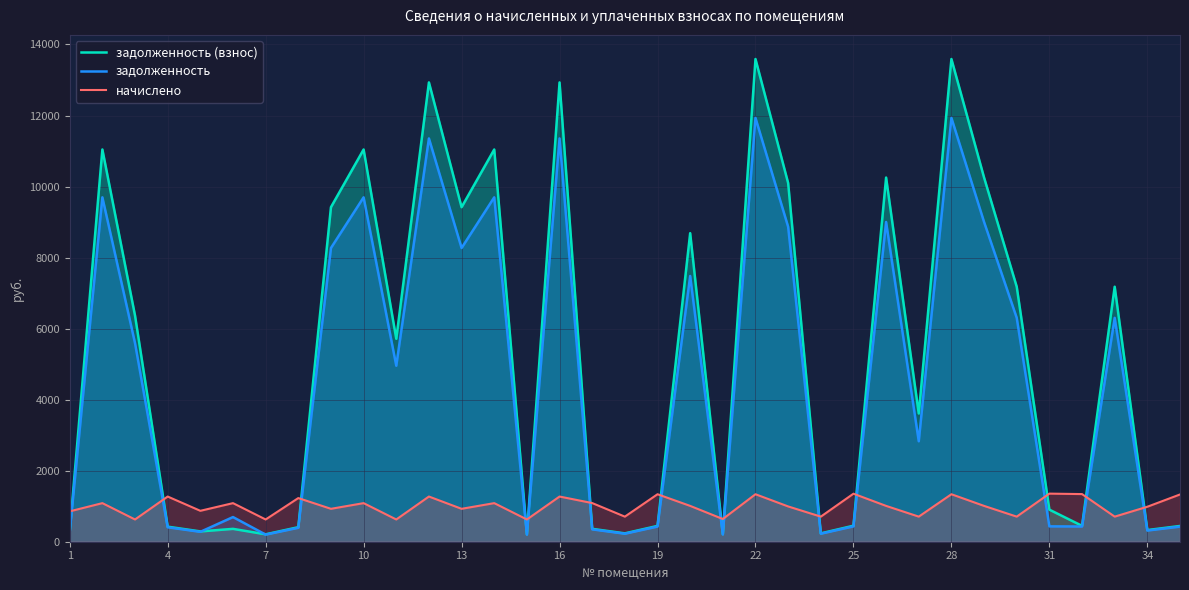

Reading right to left, transcribe all the data shown in this chart.

задолженность (взнос): 443.5	328.3	7179.7	447.1	902.9	7179.7	10253.6	13591.0	3610.2	10253.6	450.7	235.4	10099.9	13591.0	213.1	8687.8	445.7	235.4	362.9	12932.3	208.8	11044.0	9419.3	12932.3	5714.4	11044.0	9419.3	409.7	208.8	362.2	290.2	424.1	6367.3	11044.0	285.1
задолженность: 425.0	314.6	6303.9	428.5	432.6	6303.9	9002.8	11933.0	2828.4	9002.8	431.9	225.6	8867.9	11933.0	204.2	7482.3	427.1	225.6	347.8	11354.7	200.1	9696.8	8270.2	11354.7	4954.9	9696.8	8270.2	392.6	200.1	694.1	278.1	406.4	5590.6	9696.8	273.2
начислено: 1330.6	985.0	706.3	1341.4	1354.3	706.3	1008.7	1337.0	706.3	1008.7	1352.2	706.3	993.6	1337.0	639.4	1008.7	1337.0	706.3	1088.6	1272.2	626.4	1086.5	926.6	1272.2	626.4	1086.5	926.6	1229.0	626.4	1086.5	870.5	1272.2	626.4	1086.5	855.4